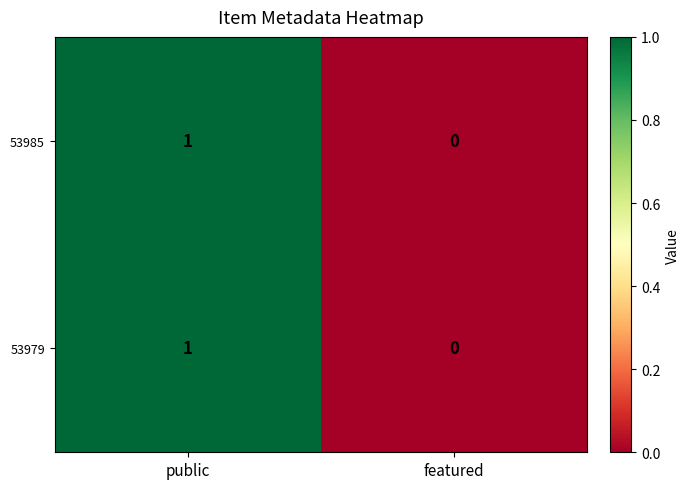

Where is 53979 nearest to the value 0?

featured